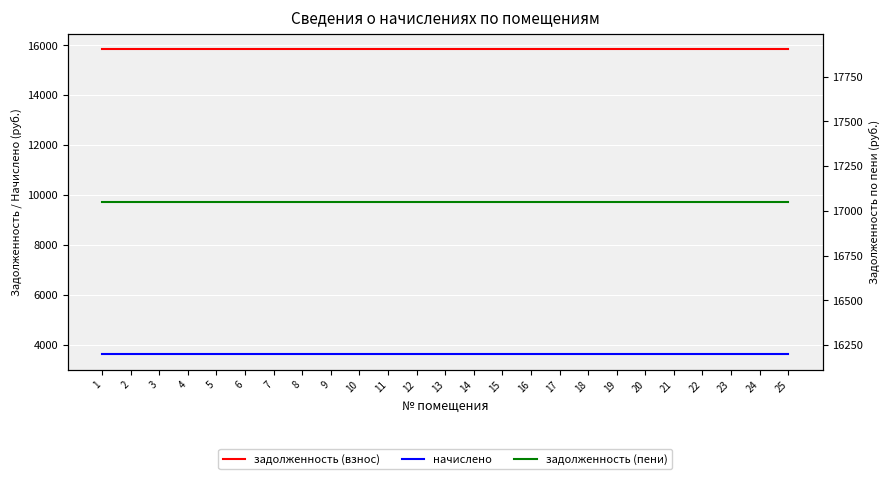

True or false: задолженность (взнос) and задолженность (пени) intersect in this chart.

False